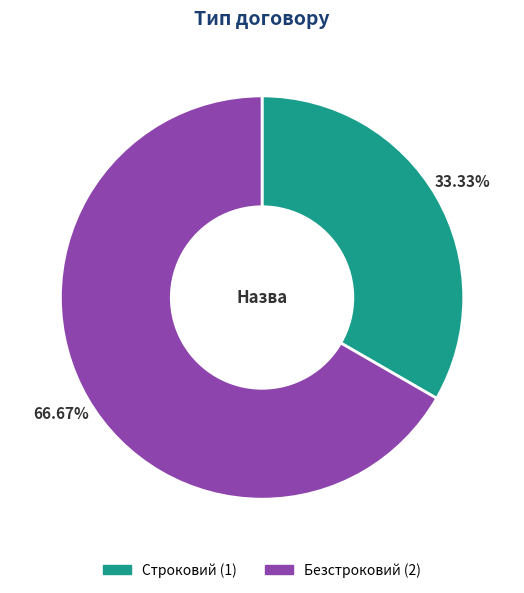

How many segments does this pie chart have?

2